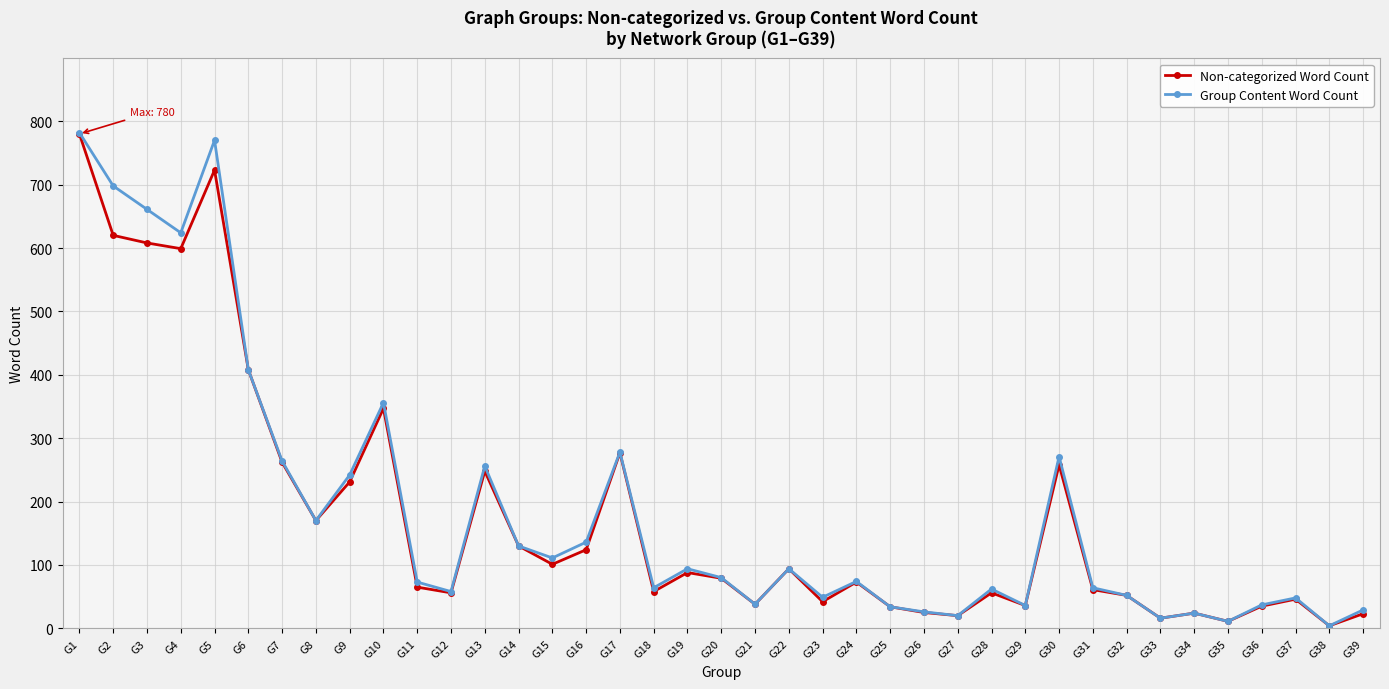

The Non-categorized Word Count series shows 23 at G39. True or false?

True